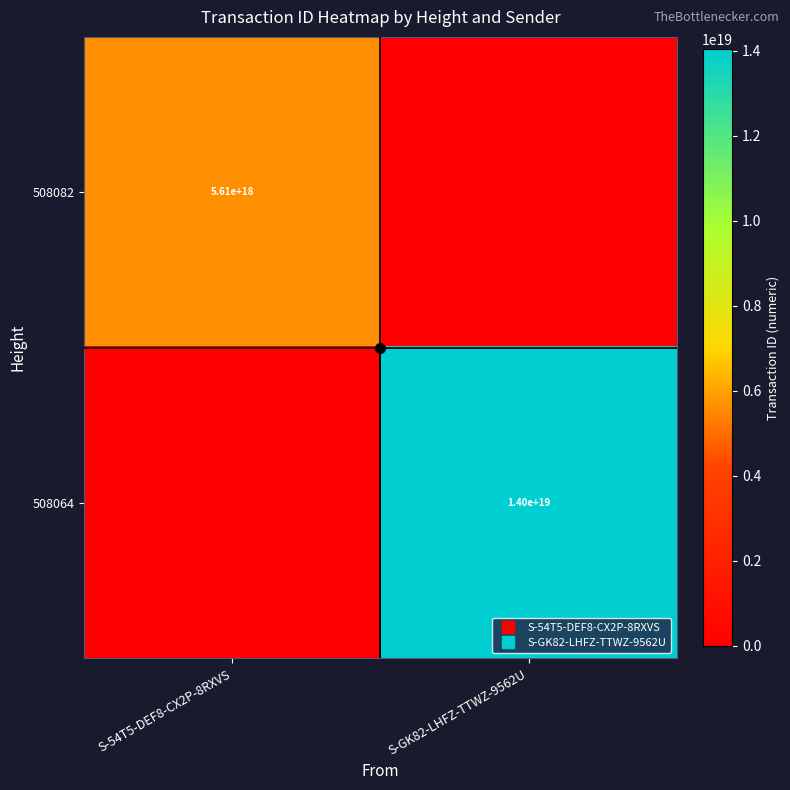

Between S-54T5-DEF8-CX2P-8RXVS and S-GK82-LHFZ-TTWZ-9562U, which is larger?

S-54T5-DEF8-CX2P-8RXVS